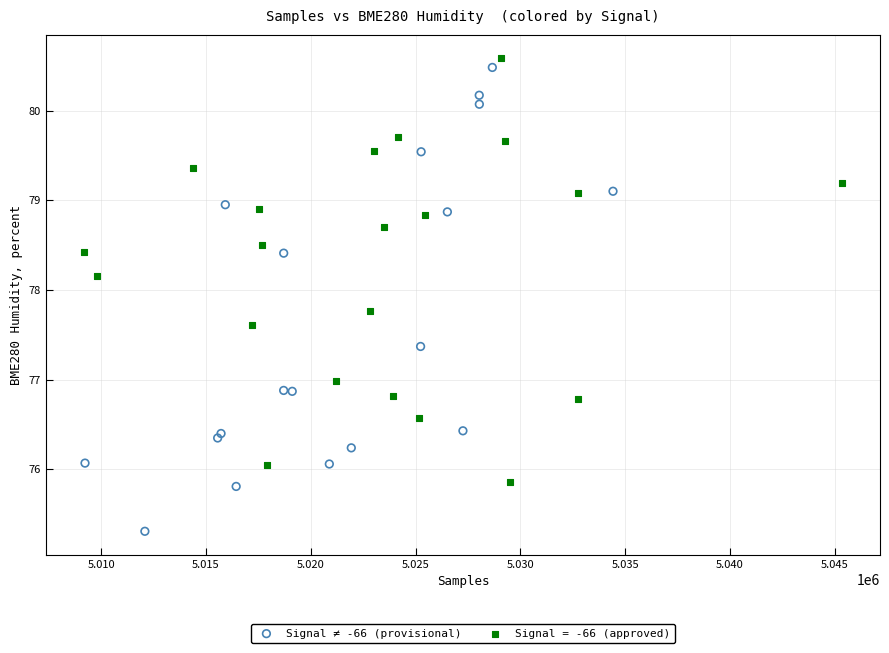

Which series reaches the minimum Y coordinate?

Signal ≠ -66 (provisional)